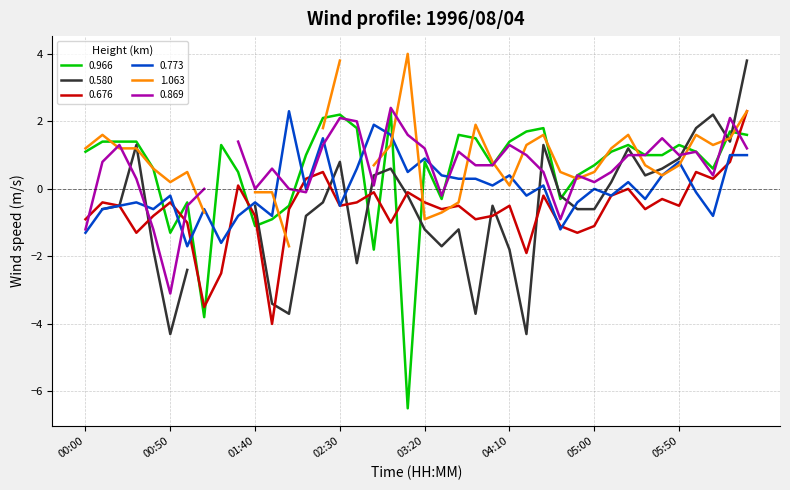

How many interior local peaks does the 0.966 series have?

10